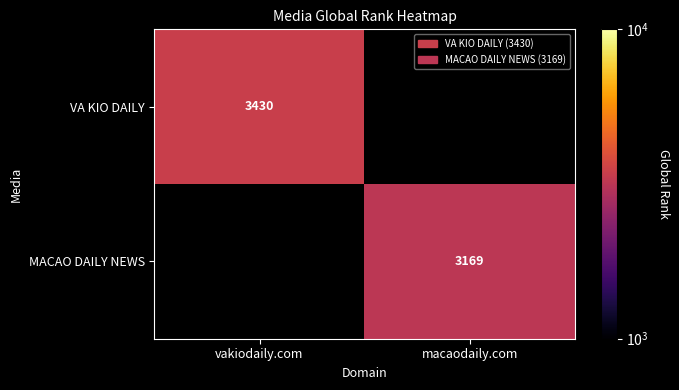

At how many categories does at least one series exceed 3246?

1